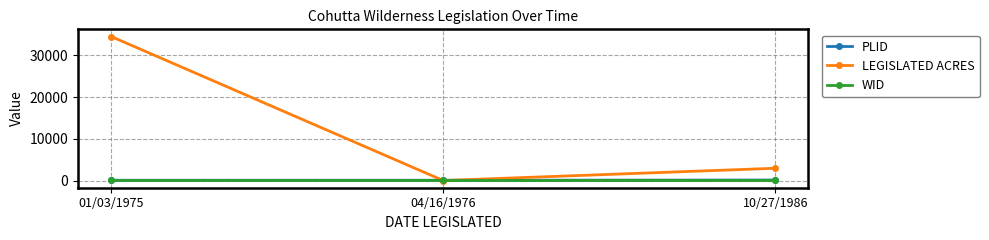

How many series are shown in this chart?

3